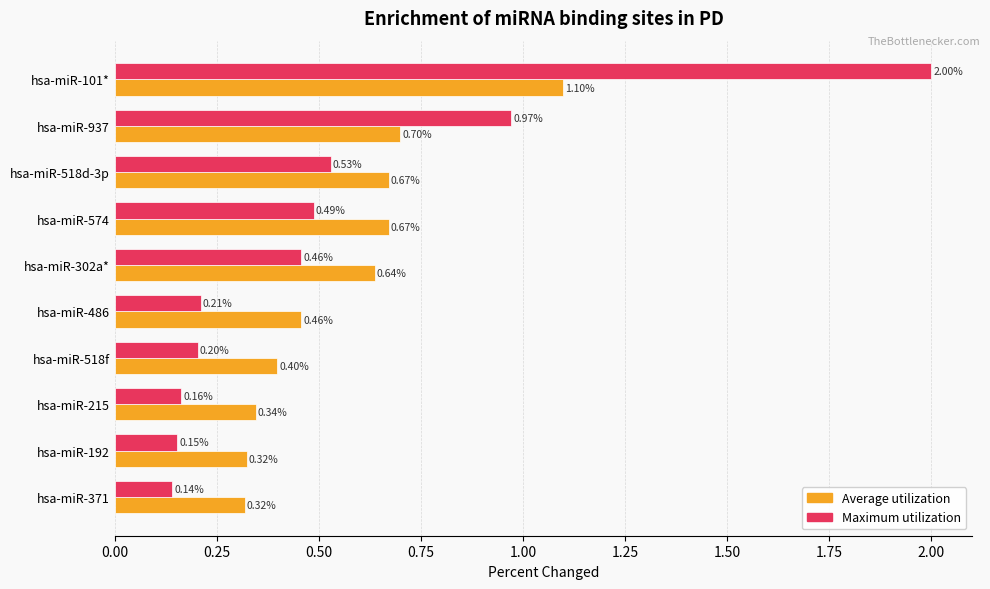

What is the difference between the maximum and minimum values in the Average utilization series?

0.8